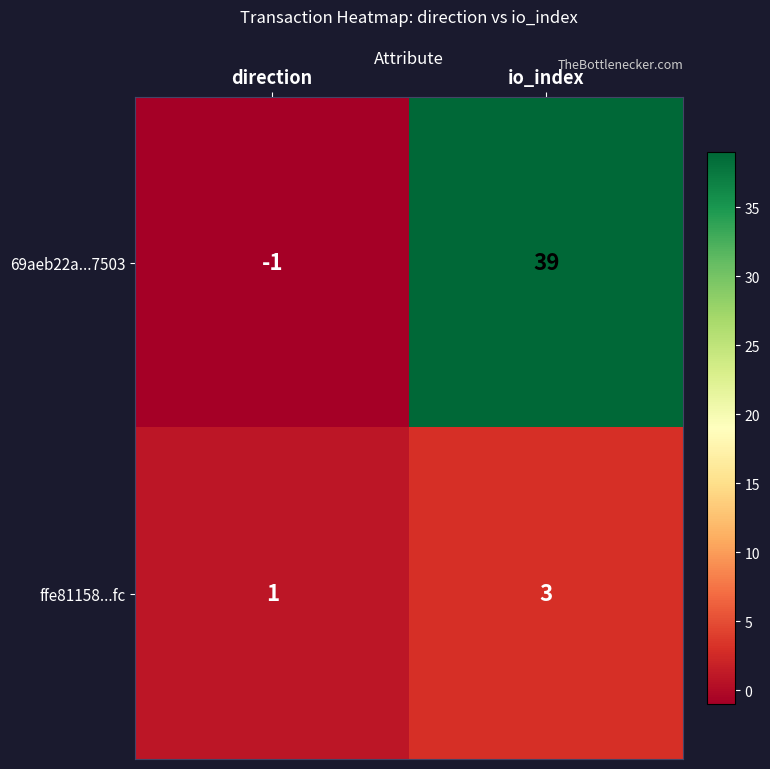

The value of ffe81158...fc at direction is 1. True or false?

True